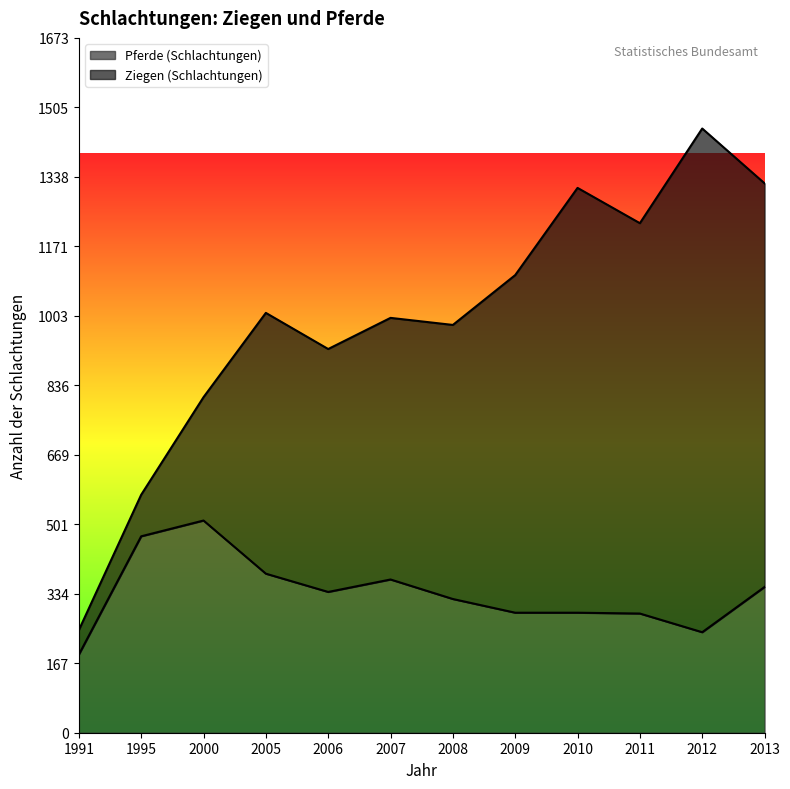

At which category does the data reach its first local valley?

2006